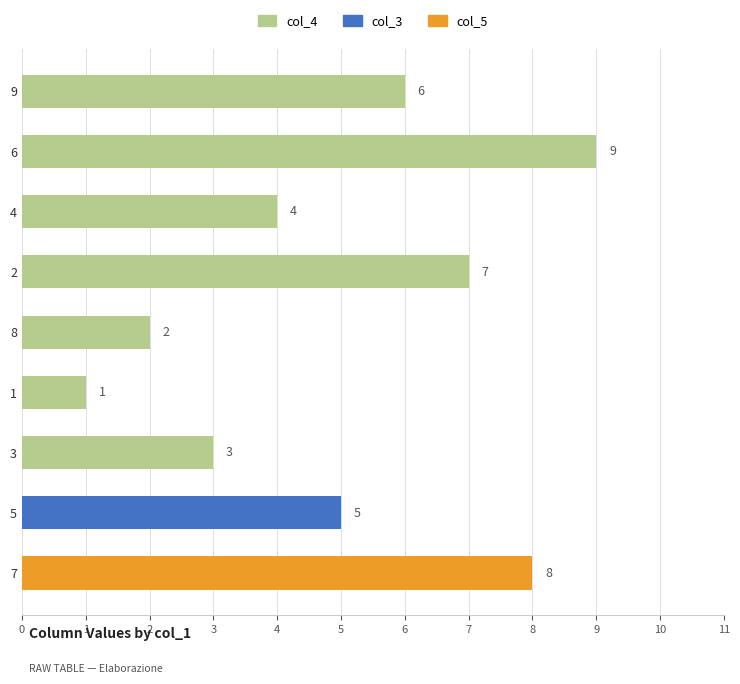

What is the ratio of the value at 4 to the value at 7?

0.5